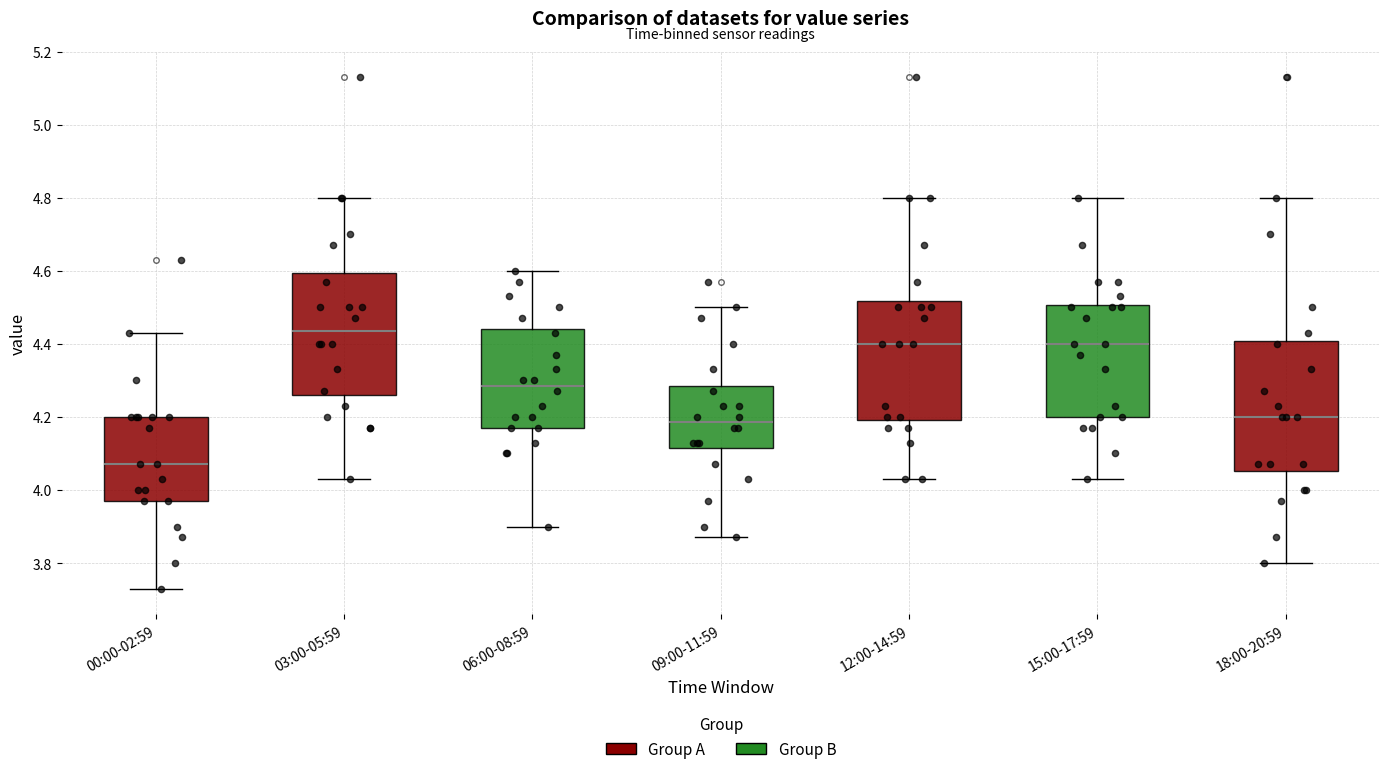

Which box's median line is the lowest?

00:00-02:59